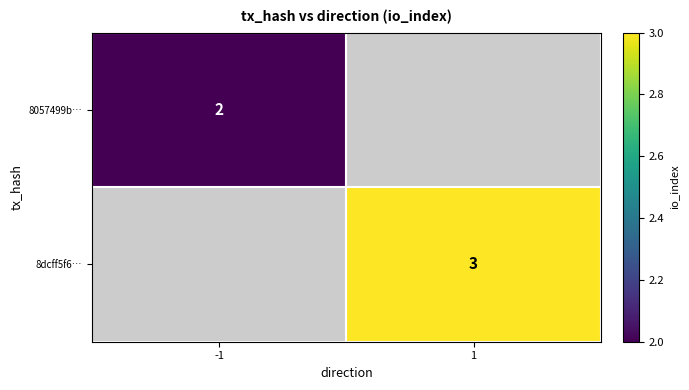

The value of 8dcff5f6… at 1 is 3. True or false?

True